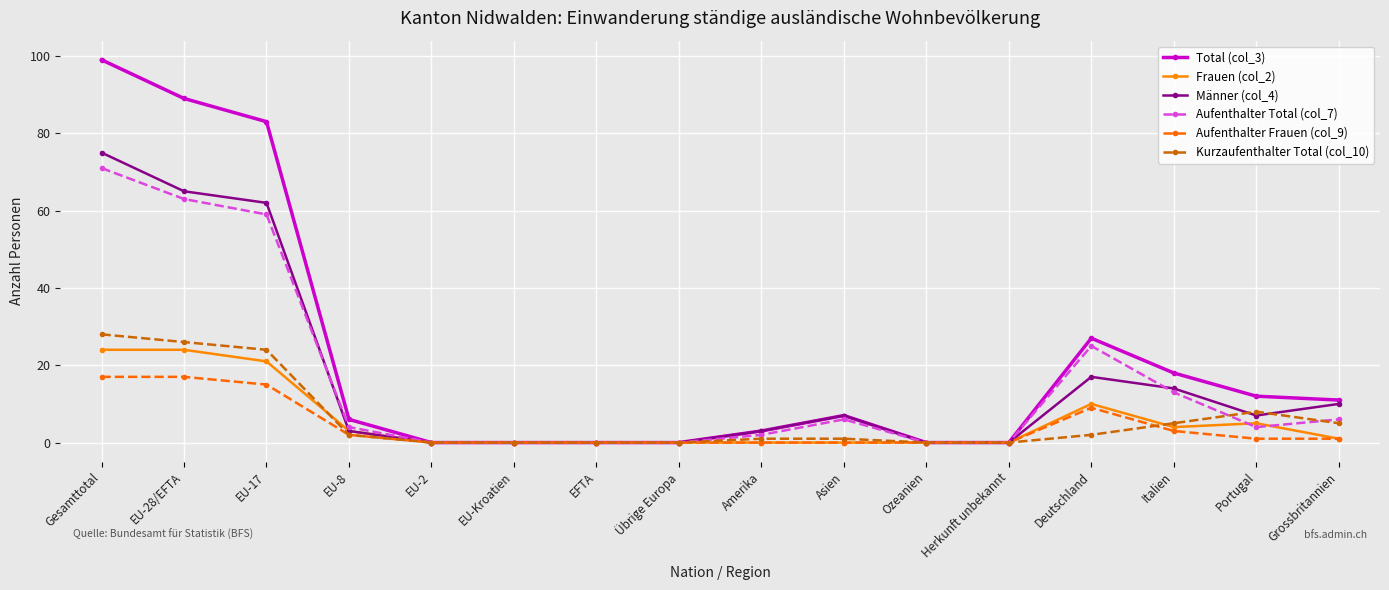

What position from the left is Italien?

14